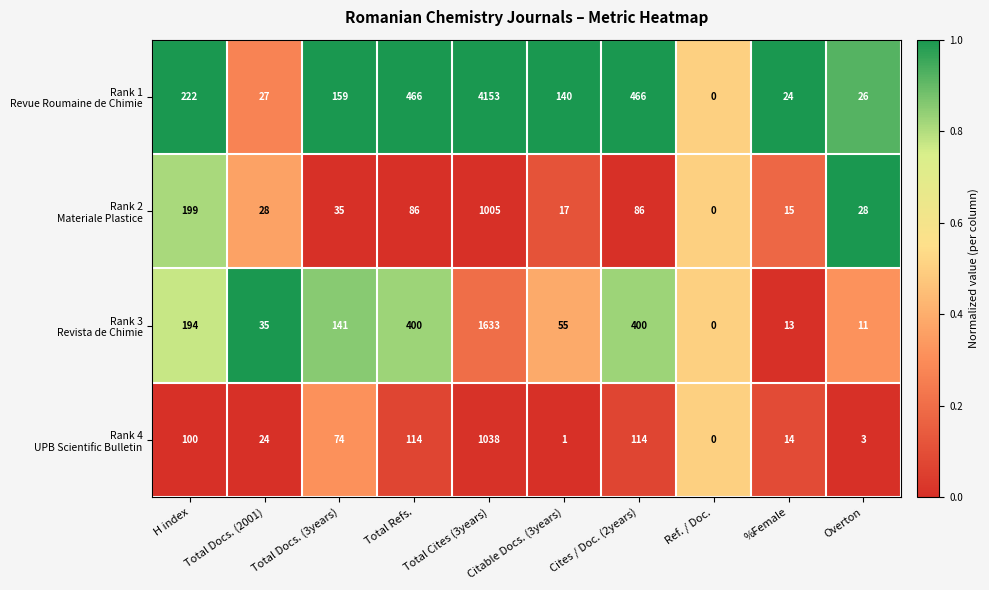

Which category has the lowest value across all series?

Ref. / Doc.